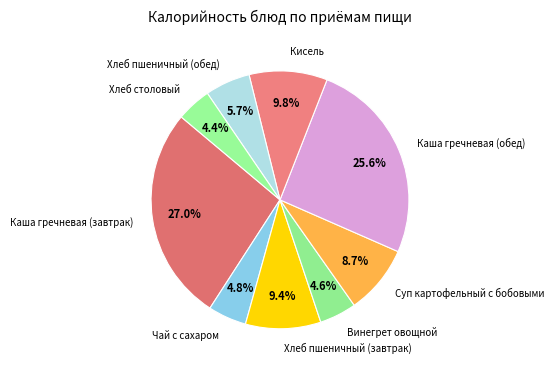

Does any single category account for the majority?

No